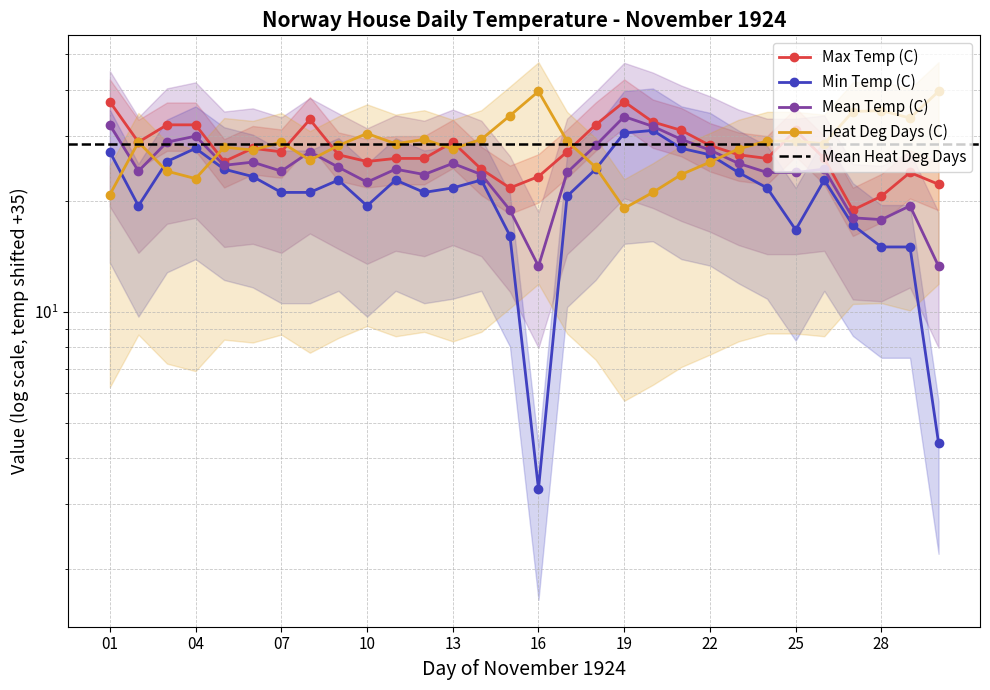

Reading left to right, transcribe all the data shown in this chart.

Max Temp (C): 37.2	28.9	32.2	32.2	25.6	27.8	27.2	33.3	26.7	25.6	26.1	26.1	28.9	24.4	21.7	23.3	27.2	32.2	37.2	32.8	31.1	28.3	26.7	26.1	31.1	26.1	18.9	20.6	23.9	22.2
Min Temp (C): 27.2	19.4	25.6	27.8	24.4	23.3	21.1	21.1	22.8	19.4	22.8	21.1	21.7	22.8	16.1	3.3	20.6	24.4	30.6	31.1	27.8	26.7	23.9	21.7	16.7	22.8	17.2	15.0	15.0	4.4
Mean Temp (C): 32.2	24.1	28.9	30.0	25.0	25.5	24.1	27.2	24.7	22.5	24.4	23.6	25.3	23.6	18.9	13.3	23.9	28.3	33.9	31.9	29.4	27.5	25.3	23.9	23.9	24.4	18.0	17.8	19.4	13.3
Heat Deg Days (C): 20.8	28.9	24.1	23.0	28.0	27.5	28.9	25.8	28.3	30.5	28.6	29.4	27.7	29.4	34.1	39.7	29.1	24.7	19.1	21.1	23.6	25.5	27.7	29.1	29.1	28.6	35.0	35.2	33.6	39.7